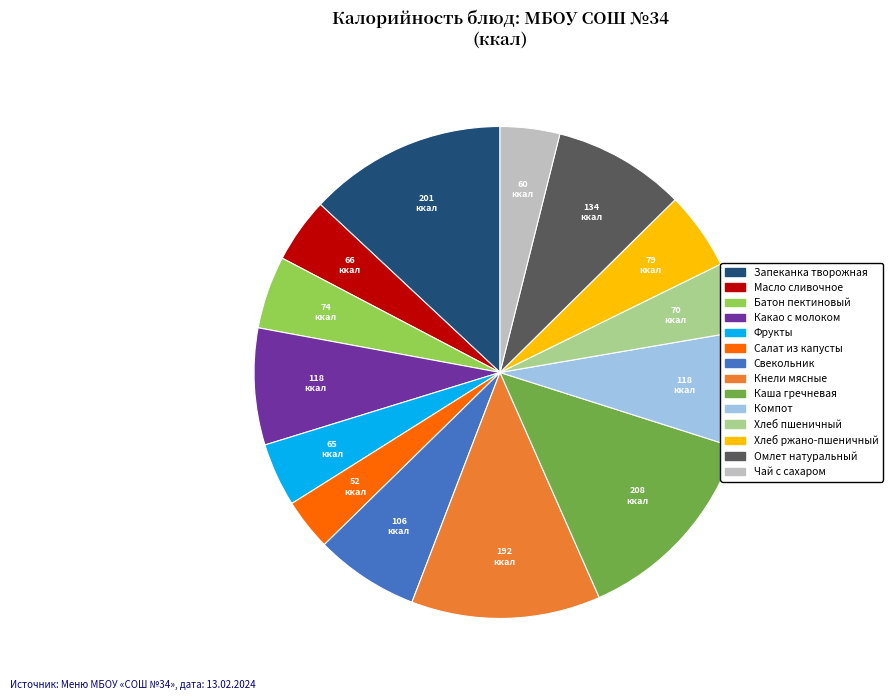

Do Хлеб пшеничный and Батон пектиновый together represent more than half of the pie?

No